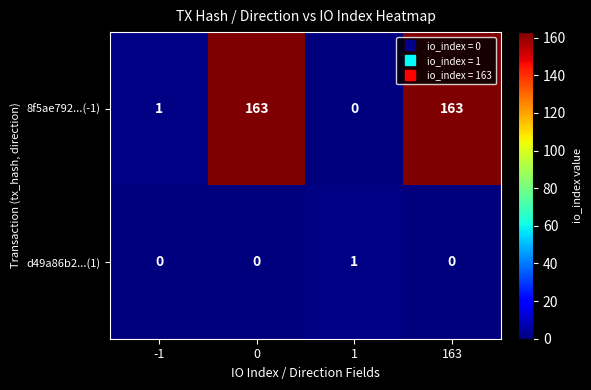

Rank the series by their maximum value, from highest to lowest.

8f5ae792...(-1), d49a86b2...(1)